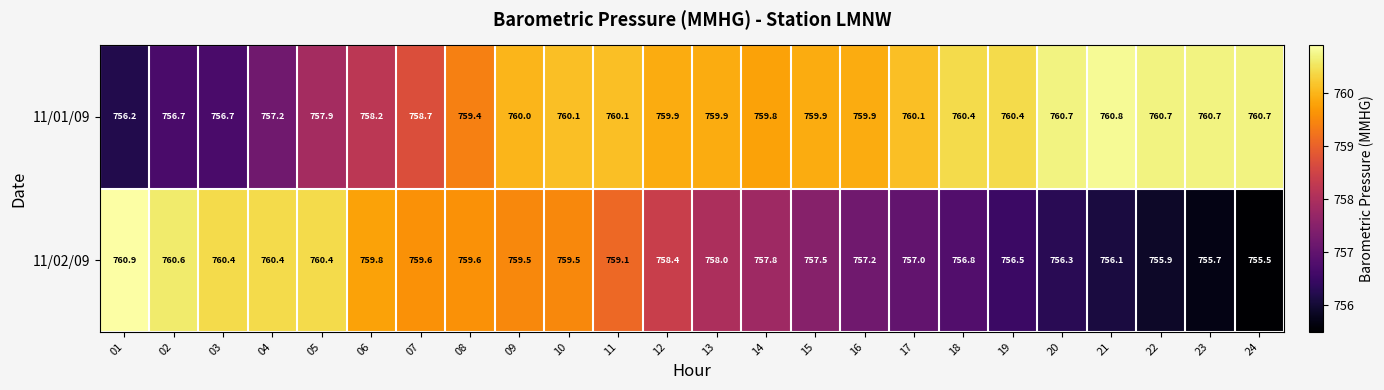

What is the difference between the 11/01/09 values at 03 and 09?

3.3